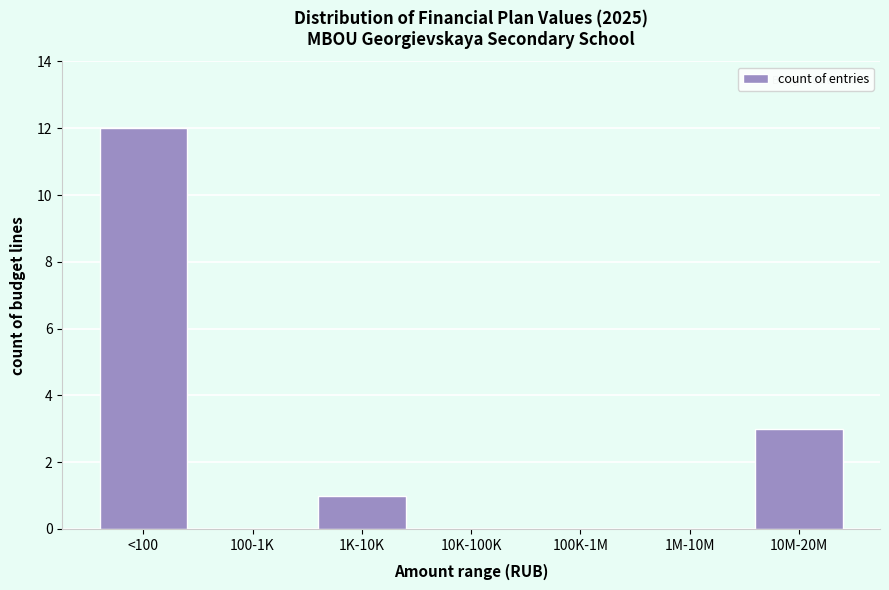

Reading left to right, extract all data points from this chart.

<100=12	100-1K=0	1K-10K=1	10K-100K=0	100K-1M=0	1M-10M=0	10M-20M=3